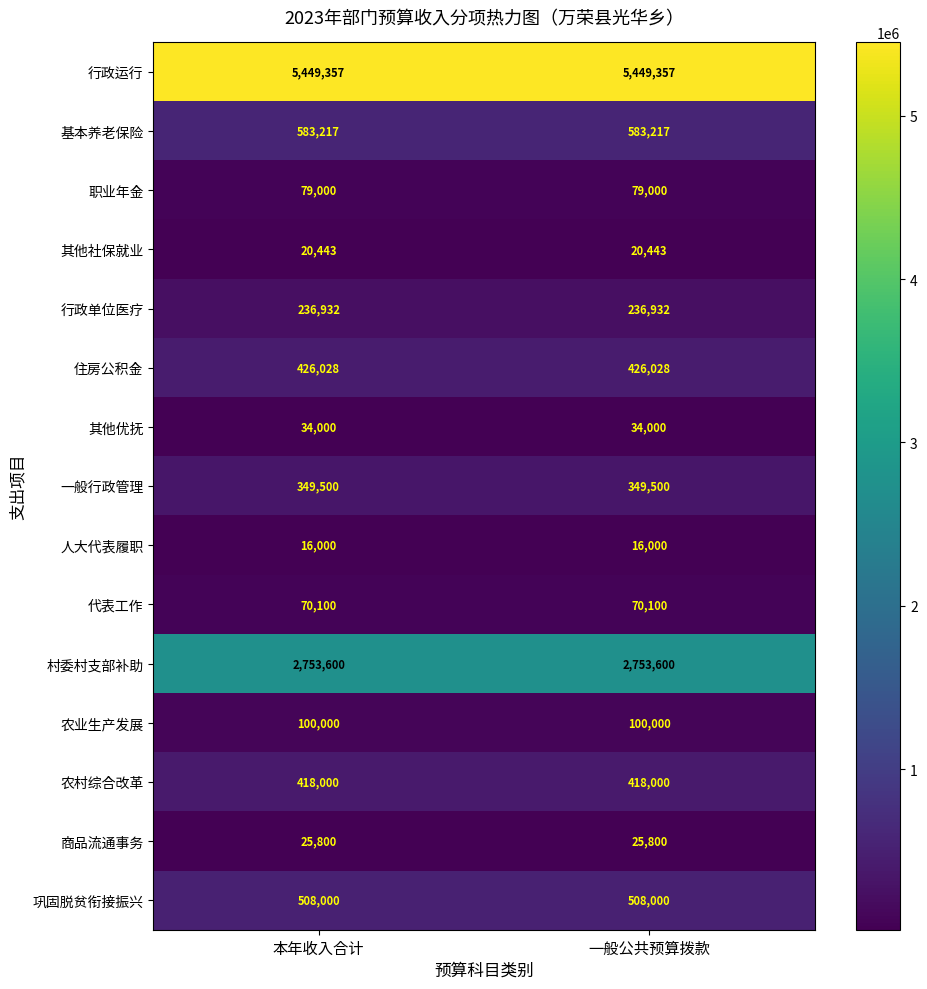

At 一般公共预算拨款, list the series in order from largest to smallest.

行政运行, 村委村支部补助, 基本养老保险, 巩固脱贫衔接振兴, 住房公积金, 农村综合改革, 一般行政管理, 行政单位医疗, 农业生产发展, 职业年金, 代表工作, 其他优抚, 商品流通事务, 其他社保就业, 人大代表履职